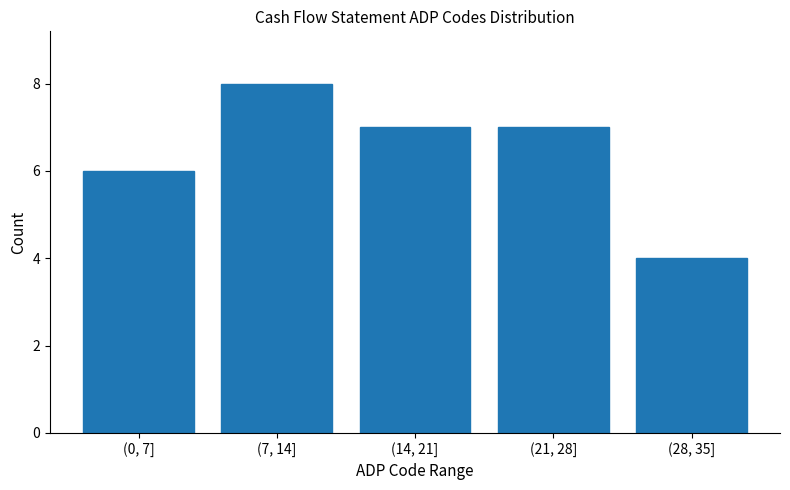

Reading right to left, transcribe all the data shown in this chart.

4	7	7	8	6